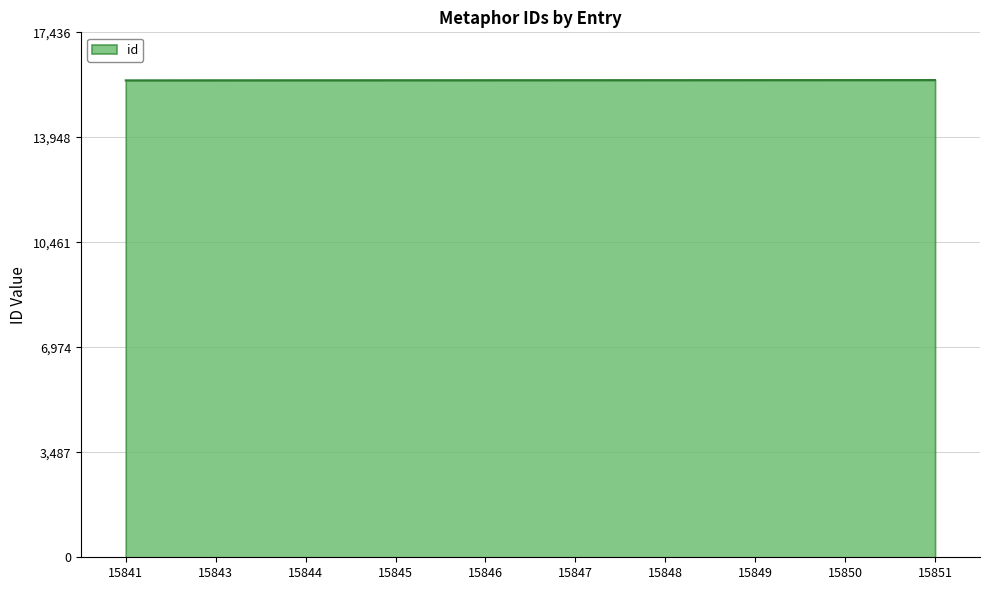

Is it true that the value at 15845 is 10527?

False